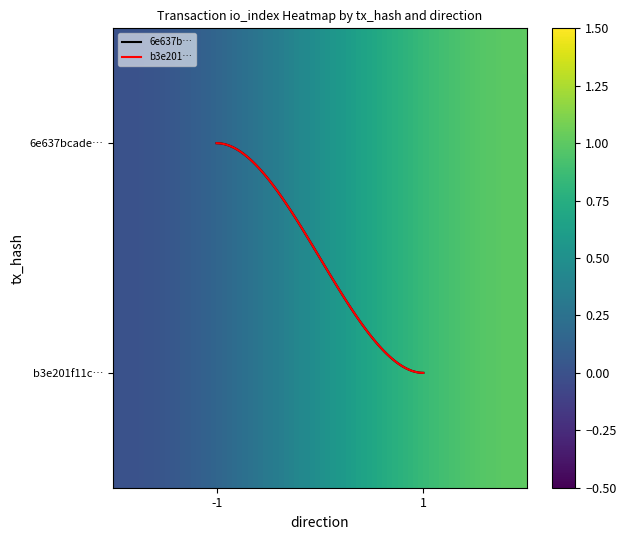

Does the chart display data point markers on the line(s)?

No